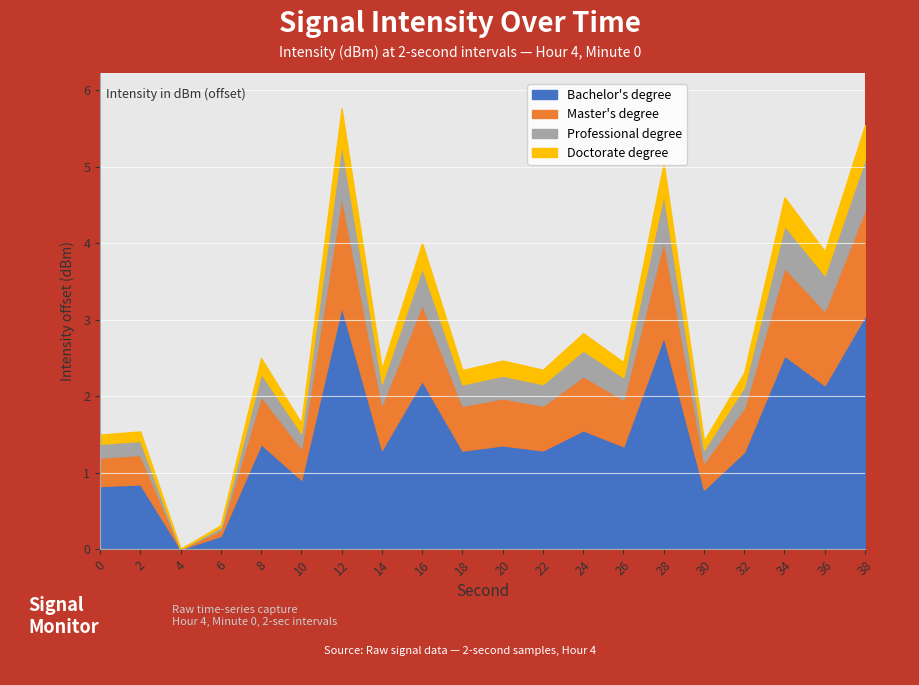

Which category has the lowest value in the Bachelor's degree series?

4